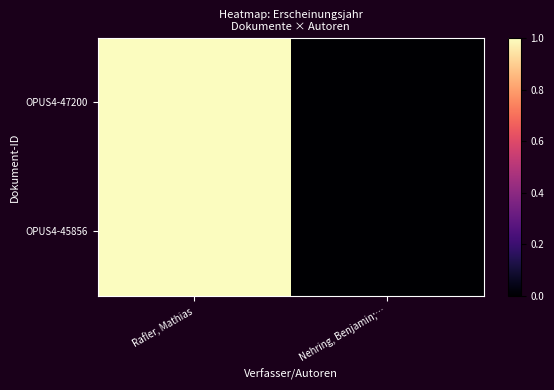

At how many categories does at least one series exceed 0?

1